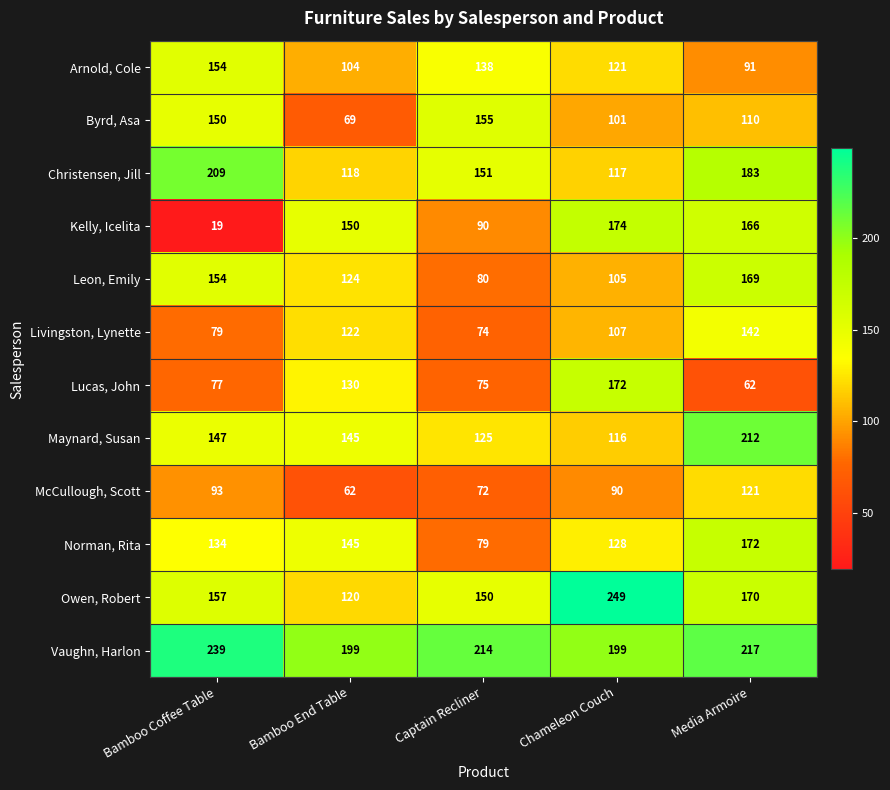

Where does the Christensen, Jill series first go above 151?

Bamboo Coffee Table